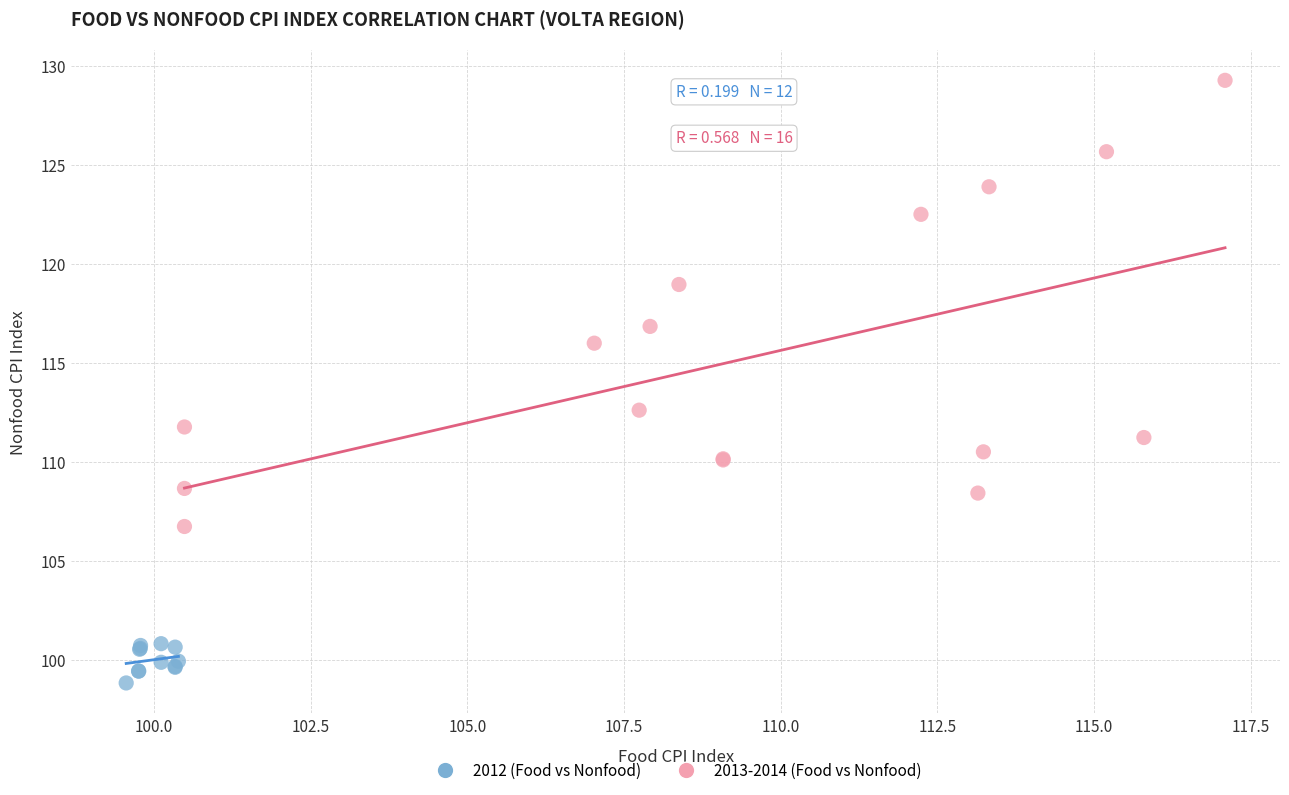

Which series has the largest Y range (max minus min)?

2013-2014 (Food vs Nonfood)